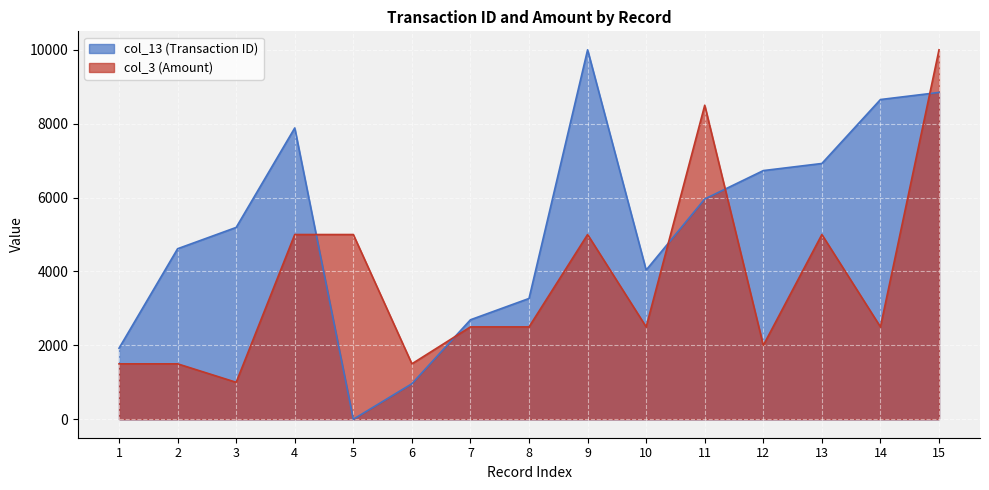

Which has a higher value, 2 or 14?

14